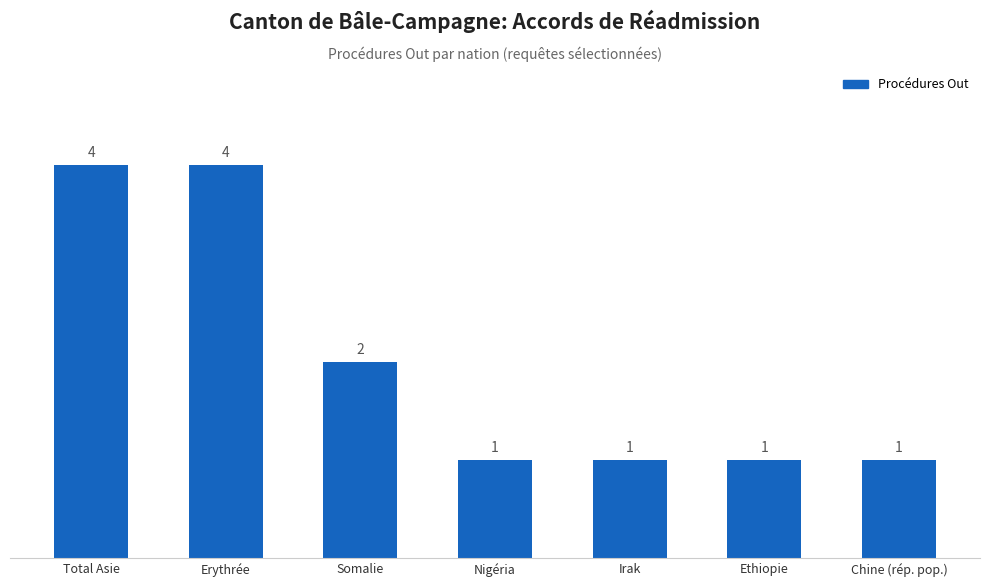

Between Total Asie and Irak, which is larger?

Total Asie